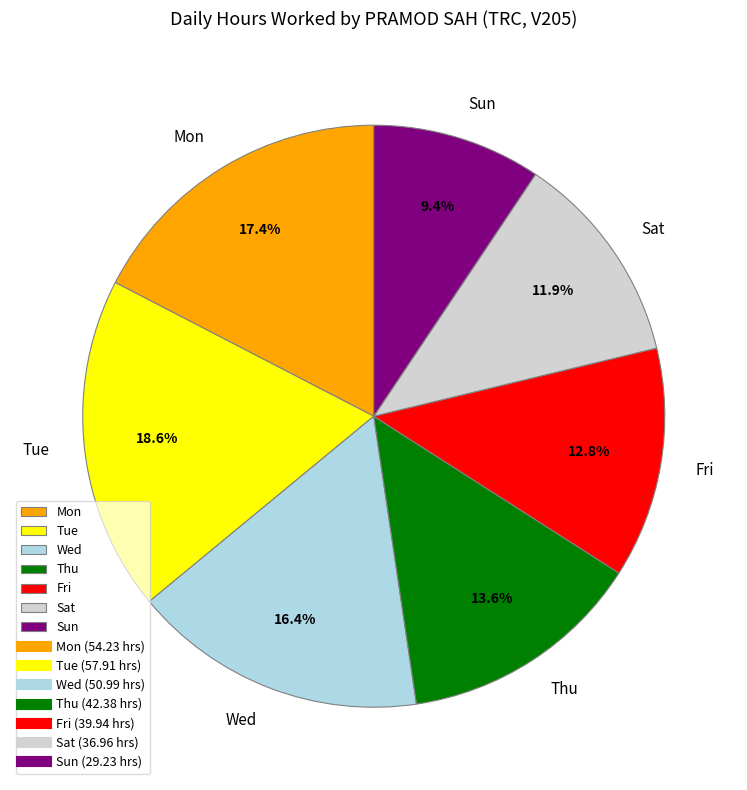

Which slice is the smallest?

Sun